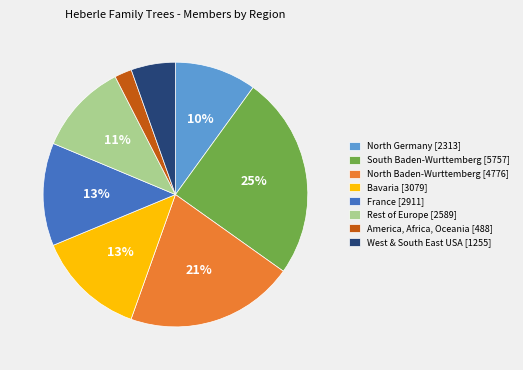

Is there any slice that represents more than half of the pie?

No